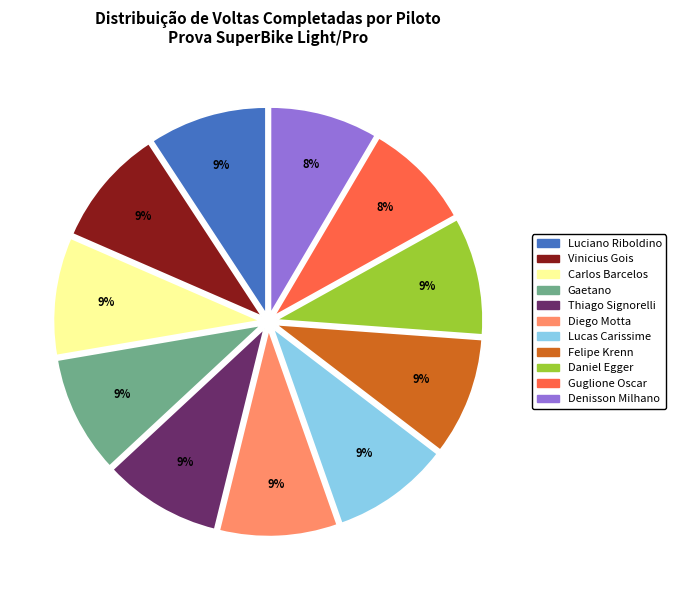

Is it true that Felipe Krenn is 9% of the pie?

True